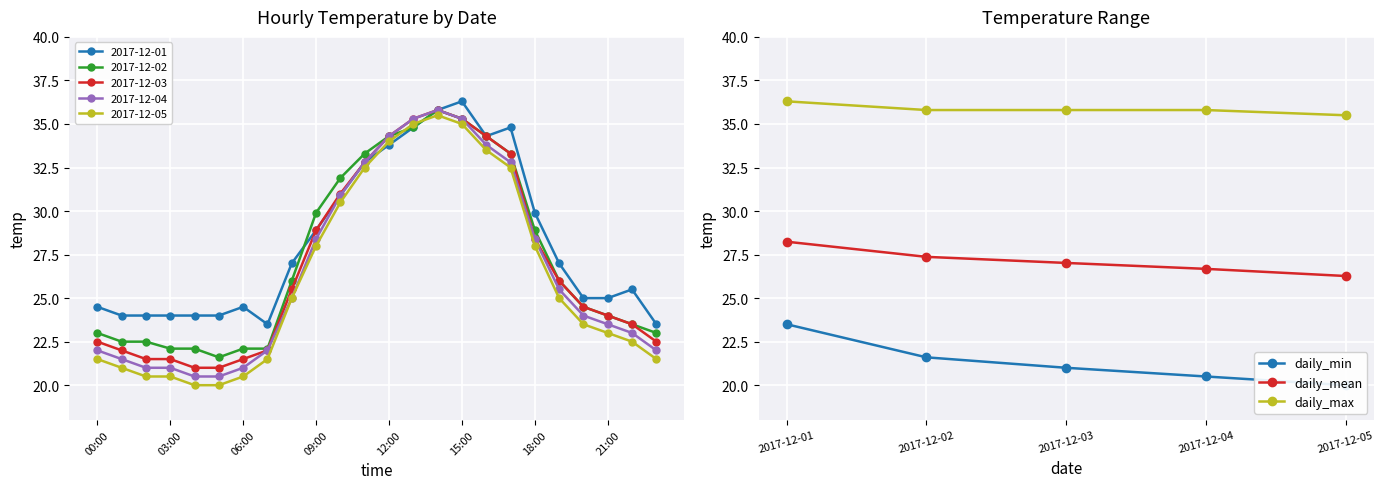

Does the chart display data point markers on the line(s)?

Yes